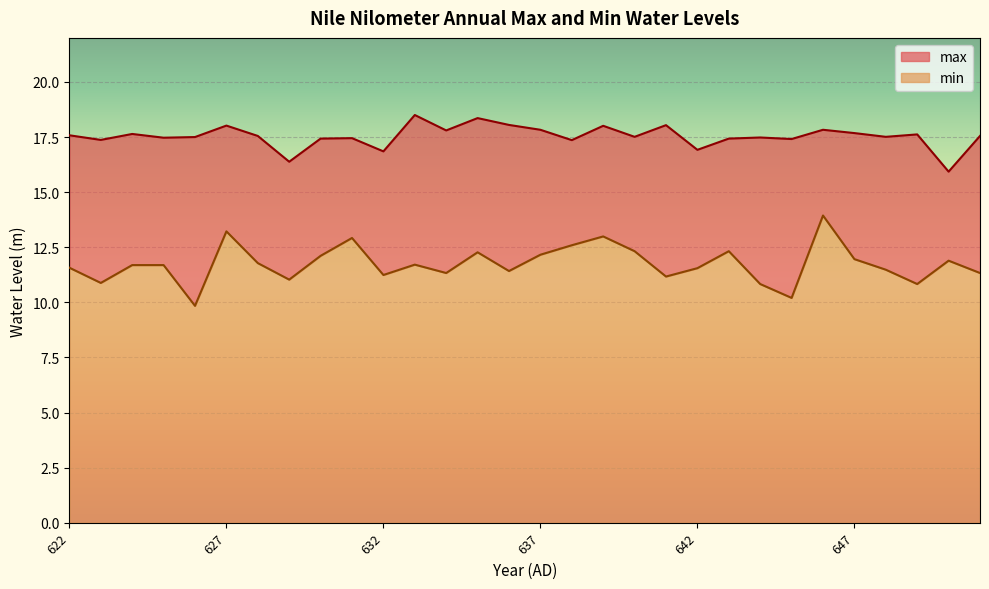

Reading left to right, list all the values displayed in this chart.

max: 622=17.6	623=17.4	624=17.6	625=17.5	626=17.5	627=18.0	628=17.6	629=16.4	630=17.4	631=17.4	632=16.9	633=18.5	634=17.8	635=18.4	636=18.1	637=17.8	638=17.4	639=18.0	640=17.5	641=18.0	642=16.9	643=17.4	644=17.5	645=17.4	646=17.8	647=17.7	648=17.5	649=17.6	650=15.9	651=17.6
min: 622=11.6	623=10.9	624=11.7	625=11.7	626=9.8	627=13.2	628=11.8	629=11.0	630=12.1	631=12.9	632=11.2	633=11.7	634=11.3	635=12.3	636=11.4	637=12.2	638=12.6	639=13.0	640=12.3	641=11.2	642=11.6	643=12.3	644=10.8	645=10.2	646=13.9	647=12.0	648=11.5	649=10.8	650=11.9	651=11.3